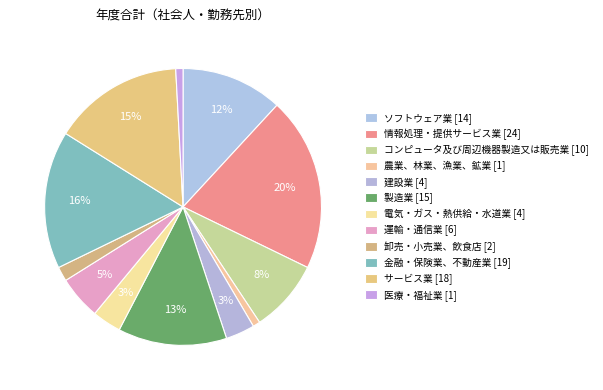

What is the change in value from 建設業 [4] to 運輸・通信業 [6]?

+2